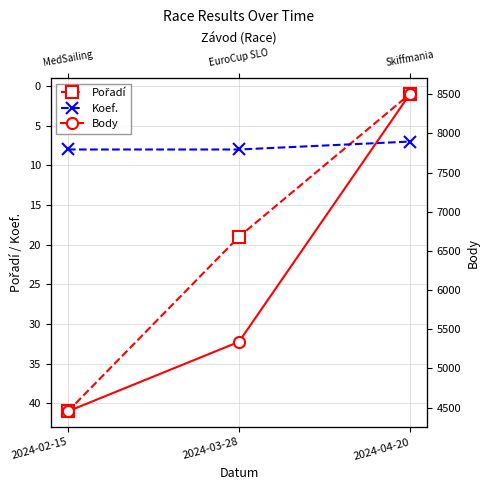

What position from the right is 2024-04-20?

1